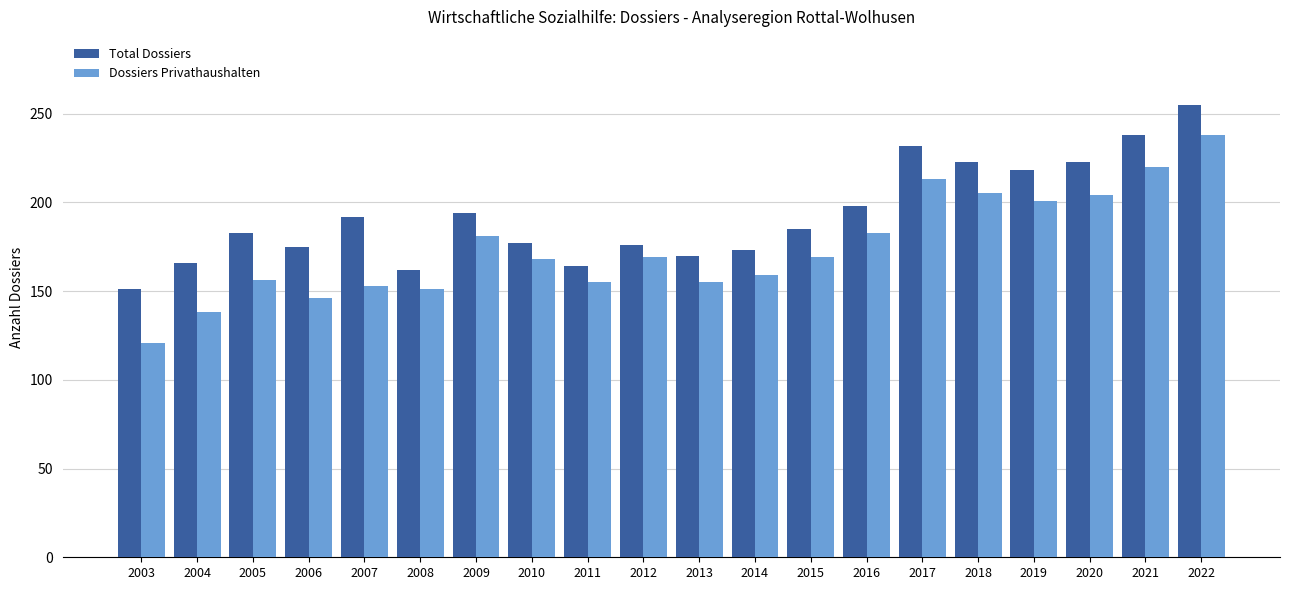

What is the difference between the second highest and minimum values in the Total Dossiers series?

87